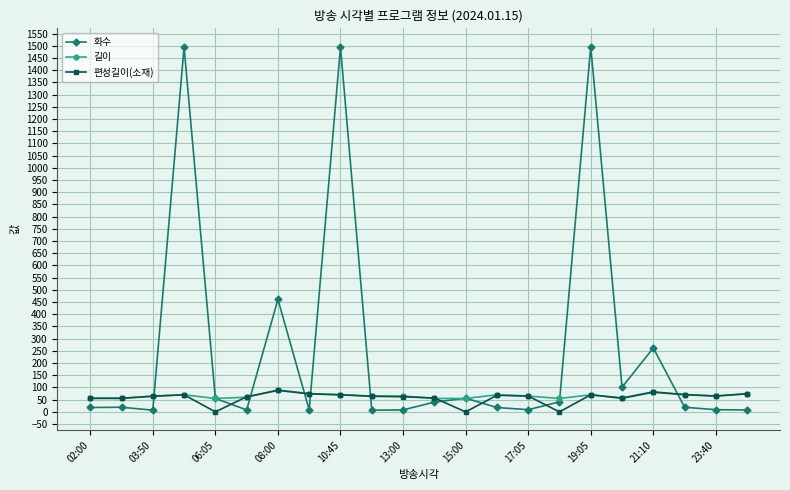

Count the number of categories in the chart.

22